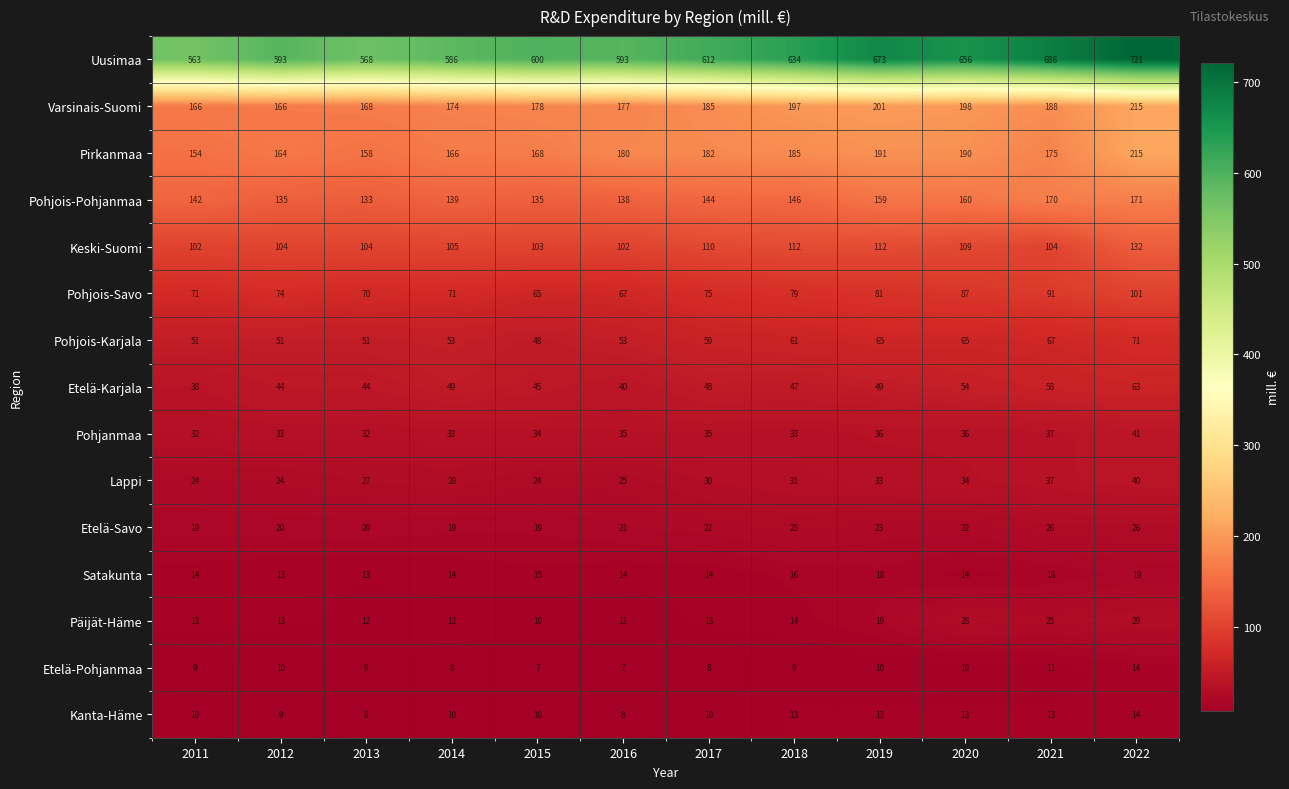

The value of Pohjois-Savo at 2020 is 55. True or false?

False